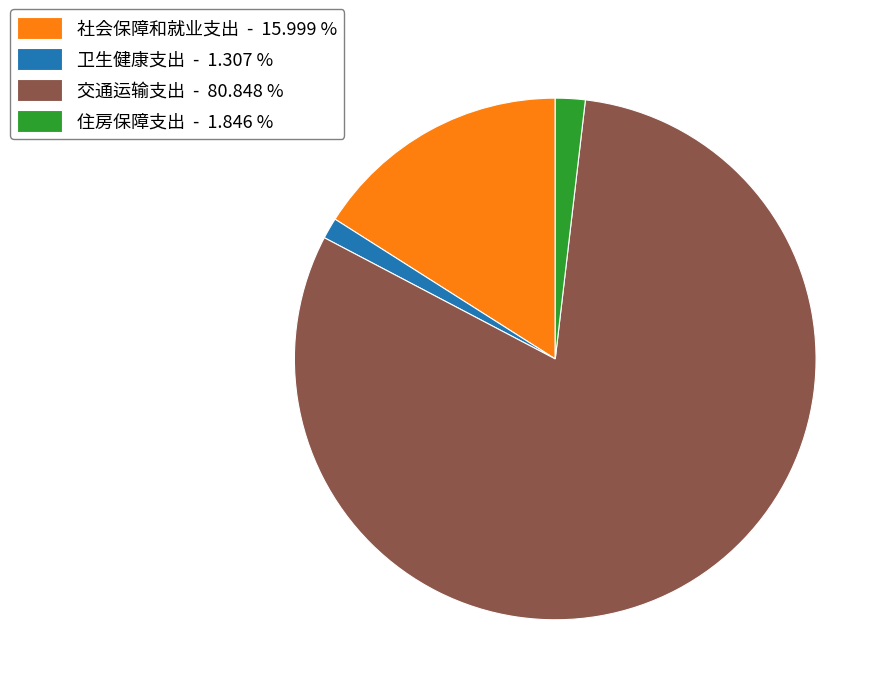

Approximately how many times larger is the value at 交通运输支出 compared to 社会保障和就业支出?

5.1